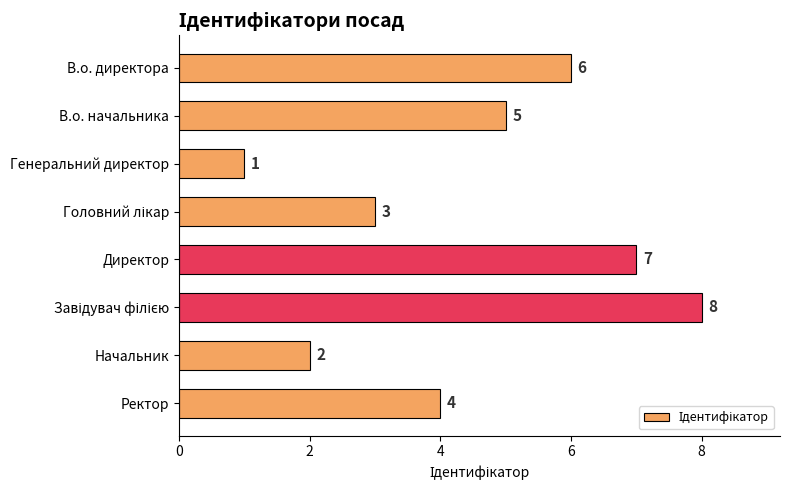

Are the bars grouped side by side (vs. stacked)?

No